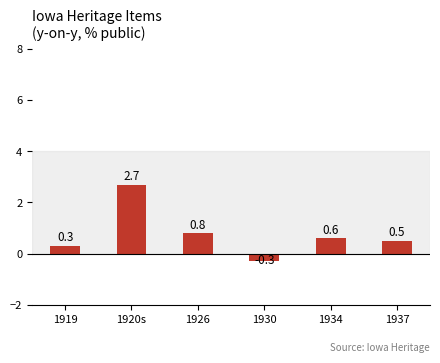

How many data points are less than 0?

1